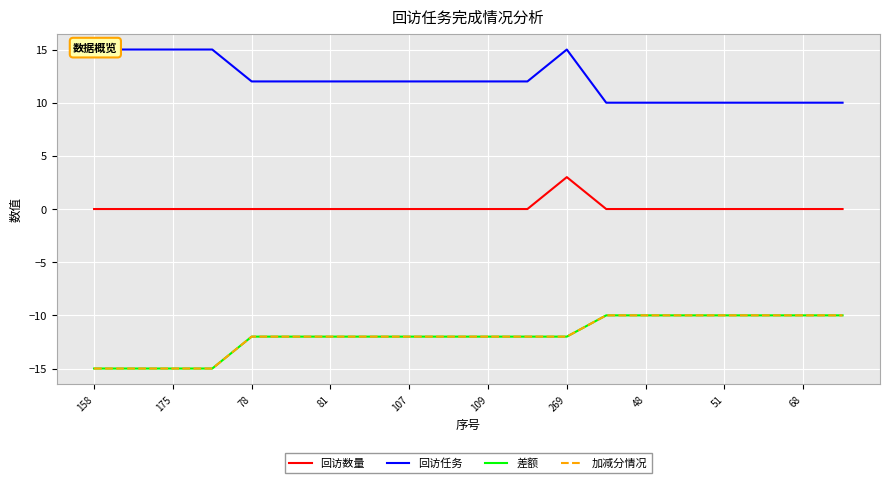

Reading left to right, transcribe all the data shown in this chart.

回访数量: 0	0	0	0	0	0	0	0	0	0	0	0	3	0	0	0	0	0	0	0
回访任务: 15	15	15	15	12	12	12	12	12	12	12	12	15	10	10	10	10	10	10	10
差额: -15	-15	-15	-15	-12	-12	-12	-12	-12	-12	-12	-12	-12	-10	-10	-10	-10	-10	-10	-10
加减分情况: -15	-15	-15	-15	-12	-12	-12	-12	-12	-12	-12	-12	-12	-10	-10	-10	-10	-10	-10	-10